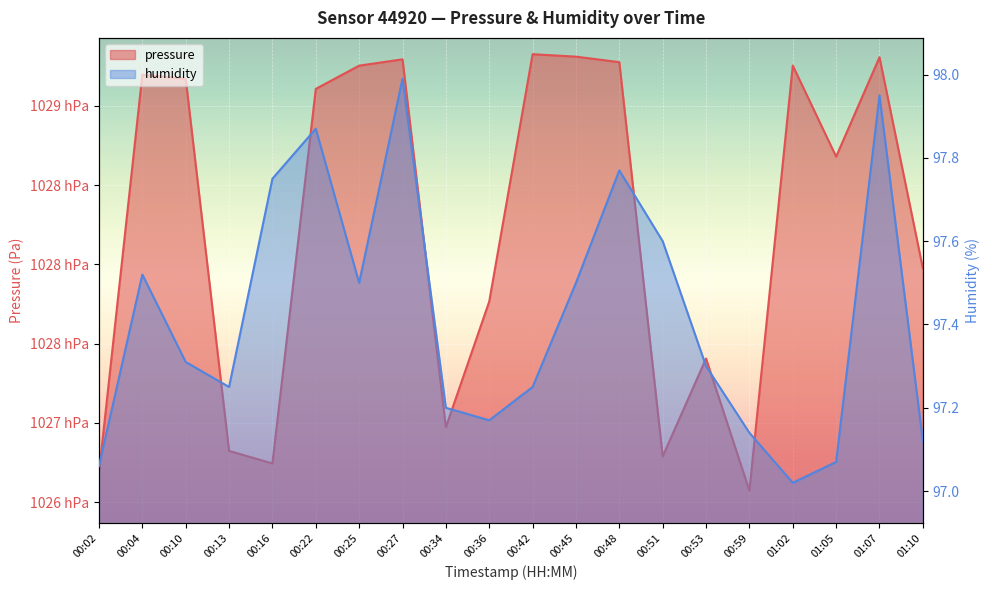

The humidity series shows 36.3 at 00:53. True or false?

False